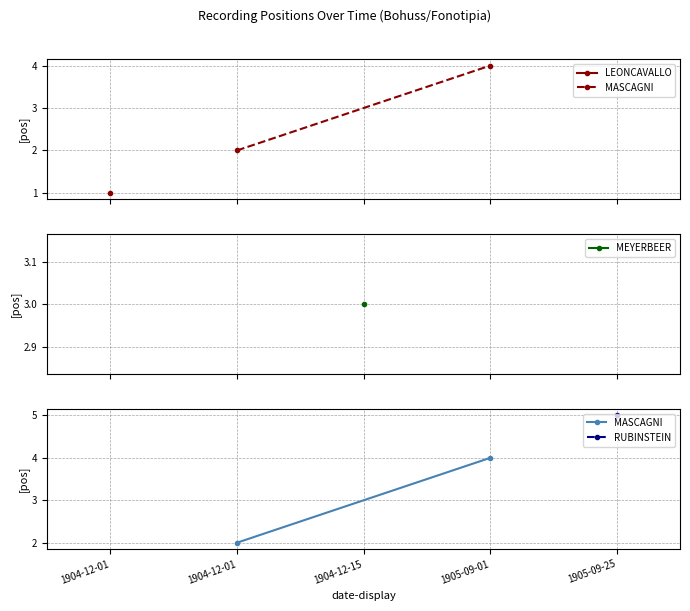

The value at 1904-12-01 is 2. True or false?

True